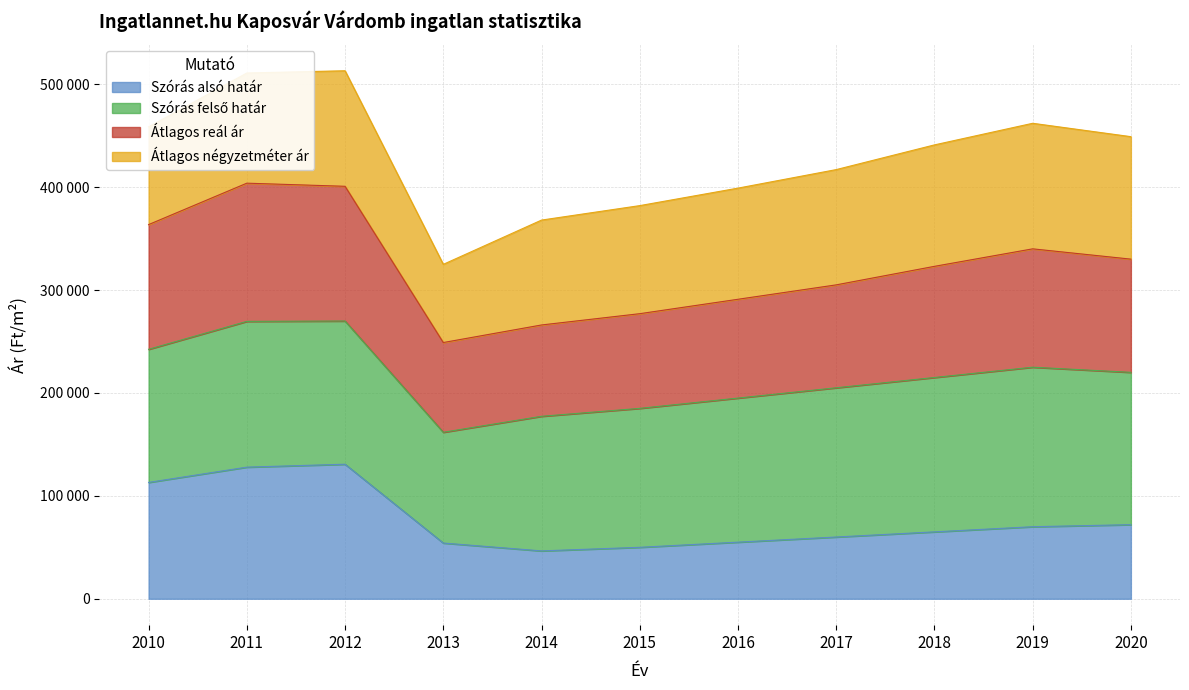

Between 2012 and 2011, which is larger?

2012